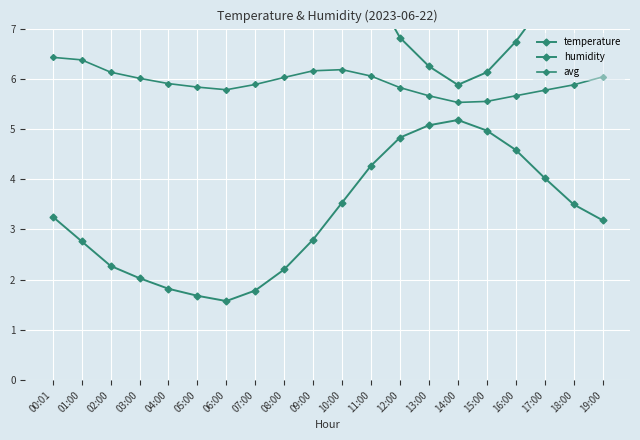

Between 08:00 and 12:00, which series saw the biggest shift?

humidity